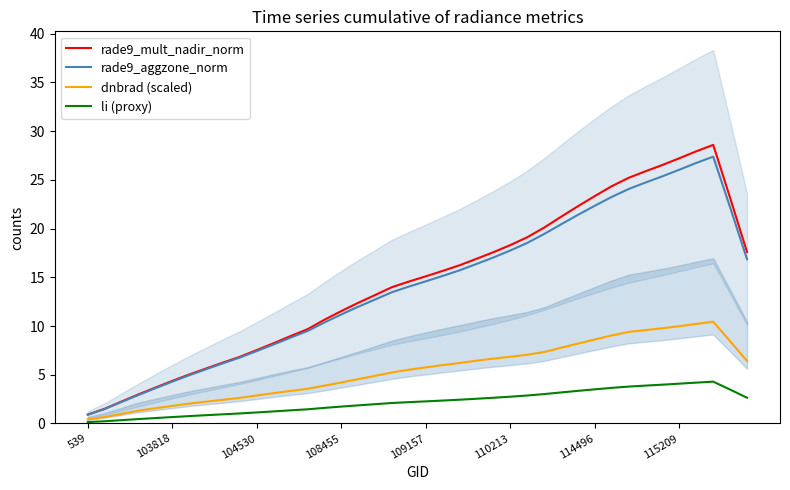

At how many categories does at least one series exceed 26?

4